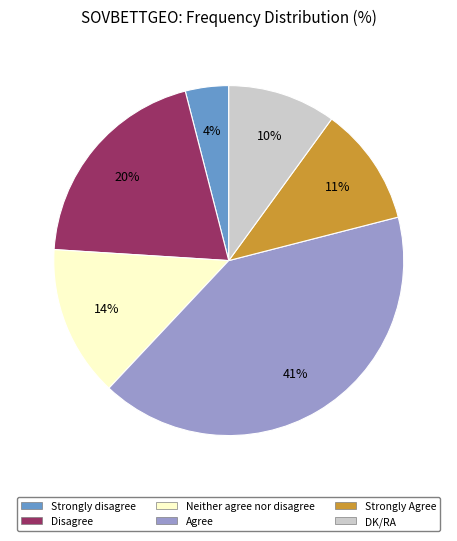

Combined, do DK/RA and Neither agree nor disagree account for over 50%?

No